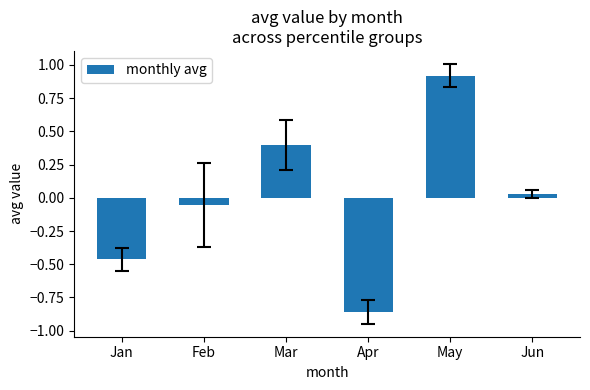

Rank the categories by value from highest to lowest.

May, Mar, Jun, Feb, Jan, Apr